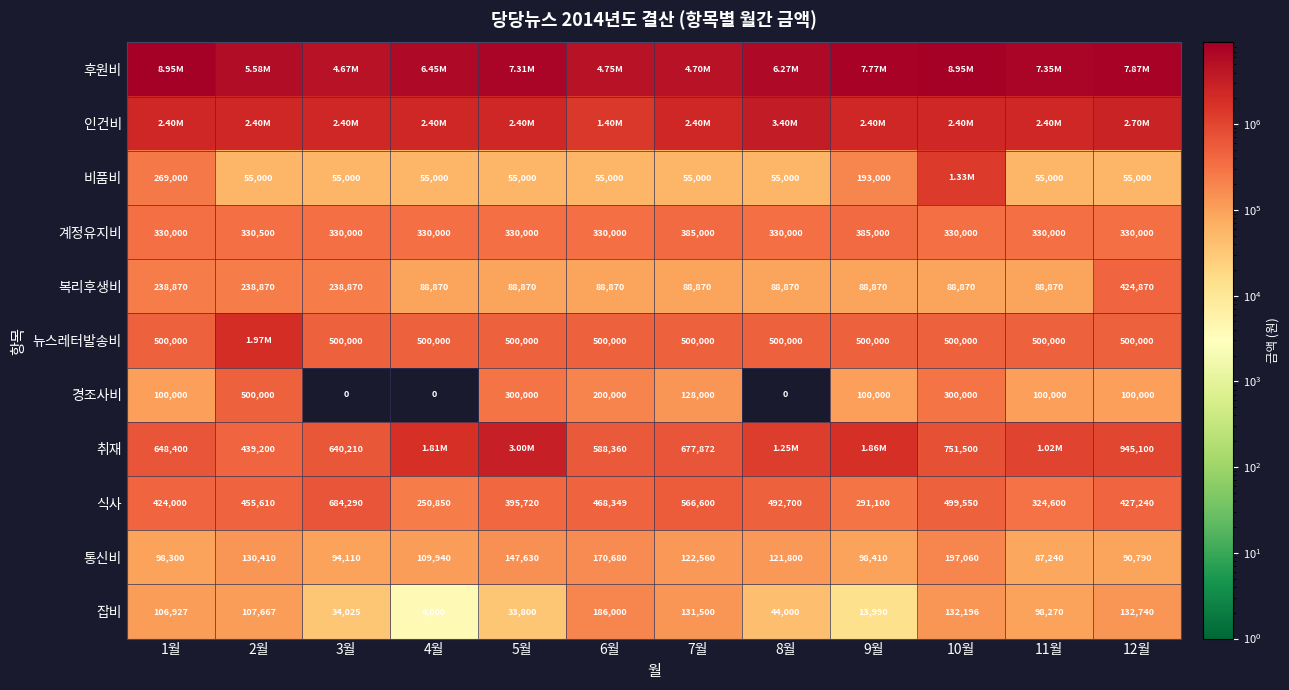

What is the minimum value for 복리후생비?

88870